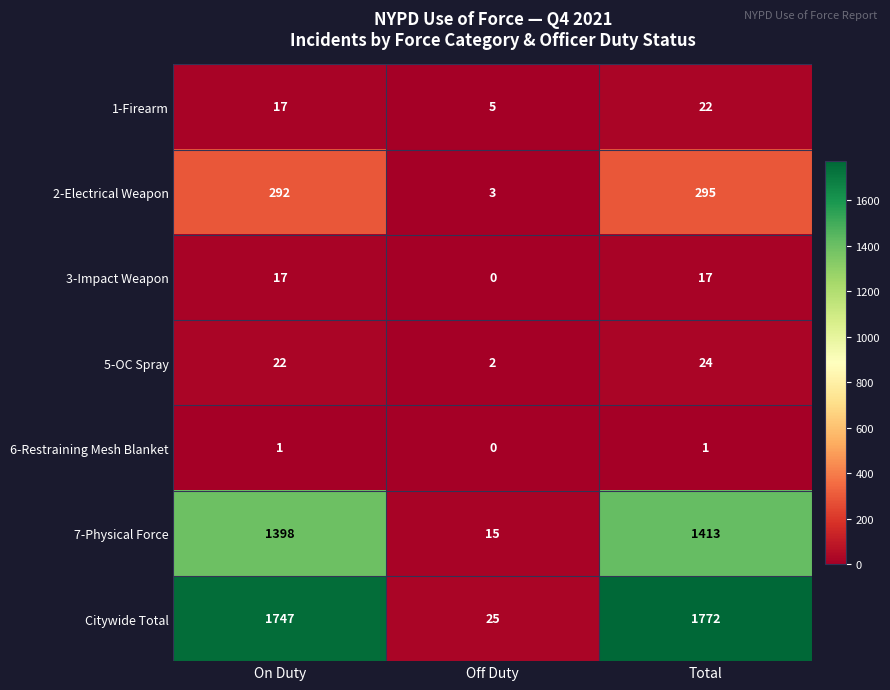

Is it true that 3-Impact Weapon equals 7 at Off Duty?

False